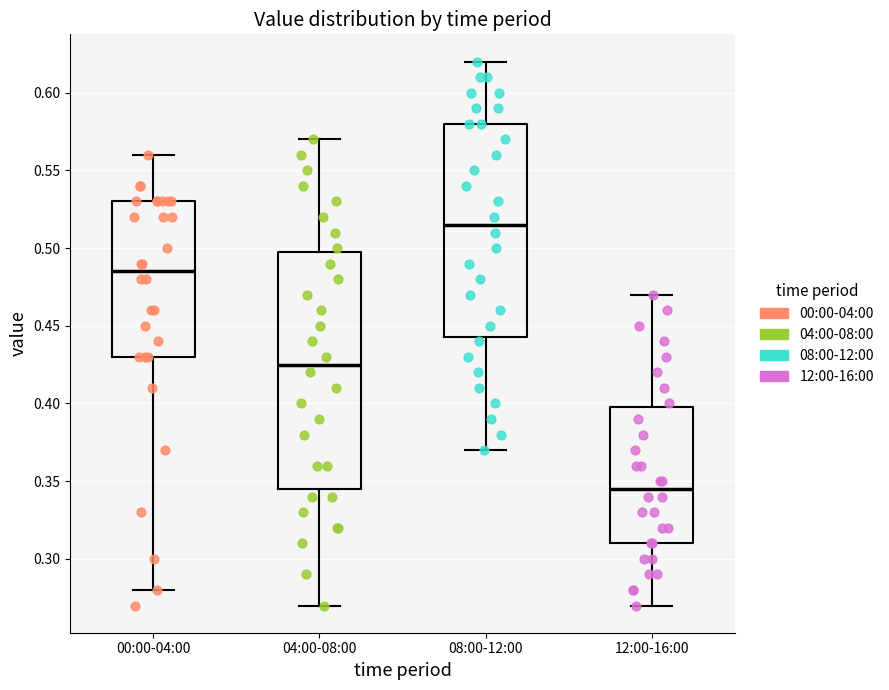

Which box has the lowest median line?

12:00-16:00